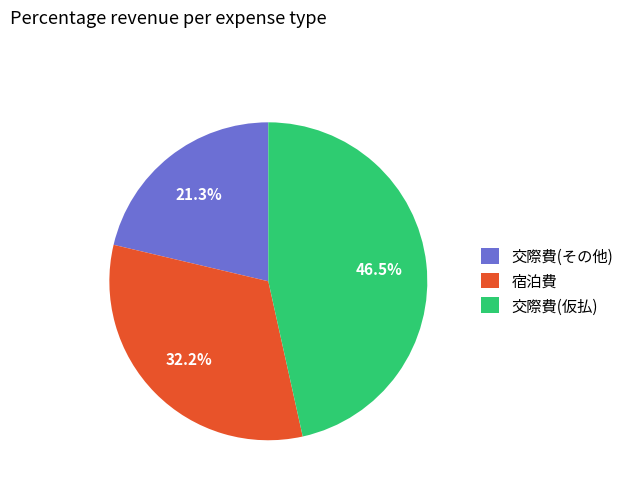

Which has a higher value, 宿泊費 or 交際費(仮払)?

交際費(仮払)